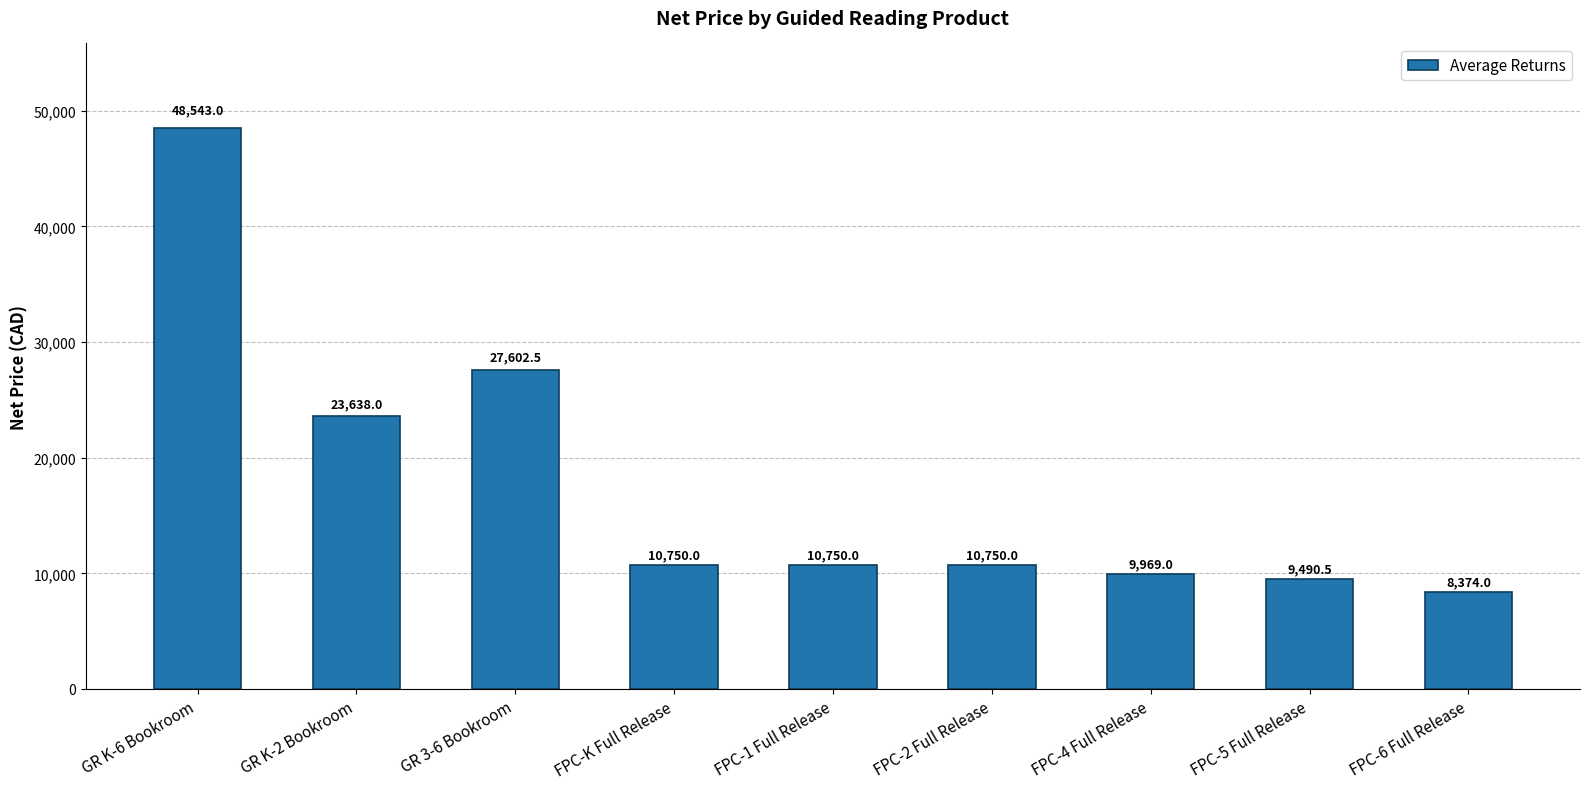

What is the smallest value displayed?

8374.0